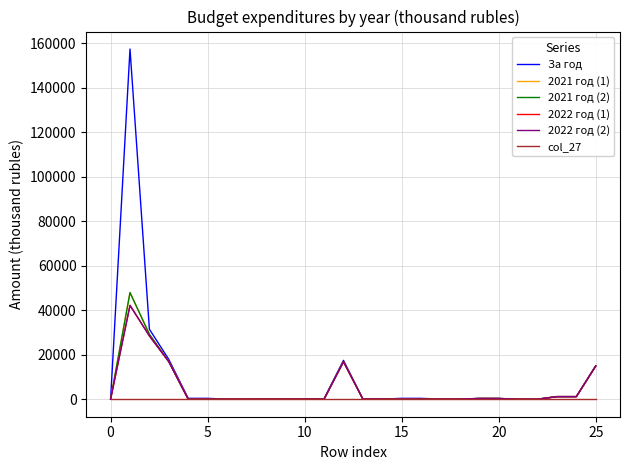

True or false: За год and 2021 год (1) intersect in this chart.

False